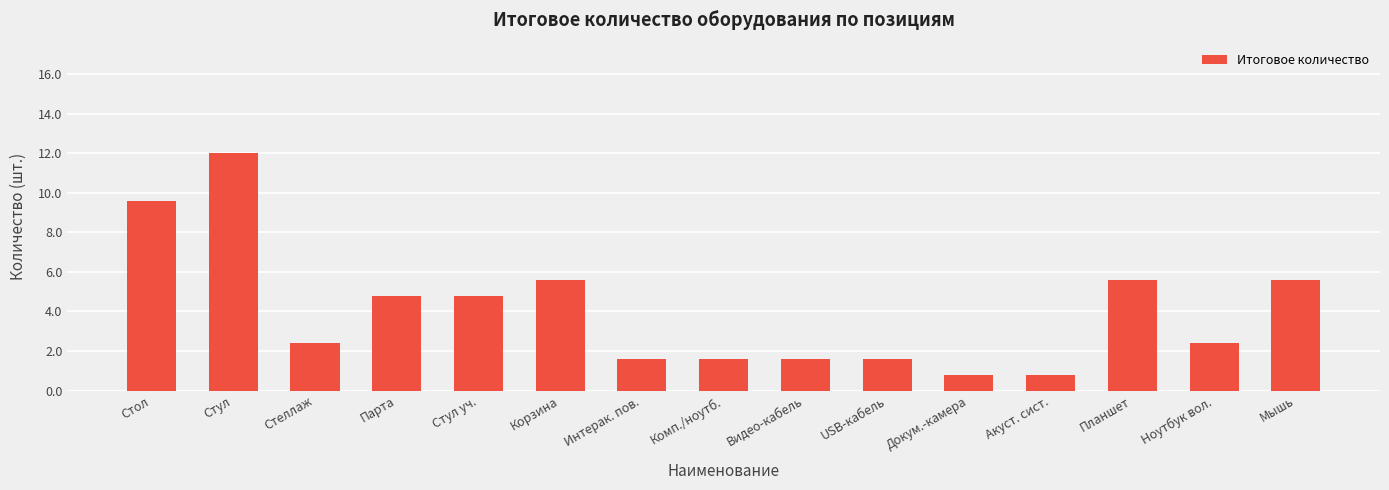

Are the bars horizontal?

No